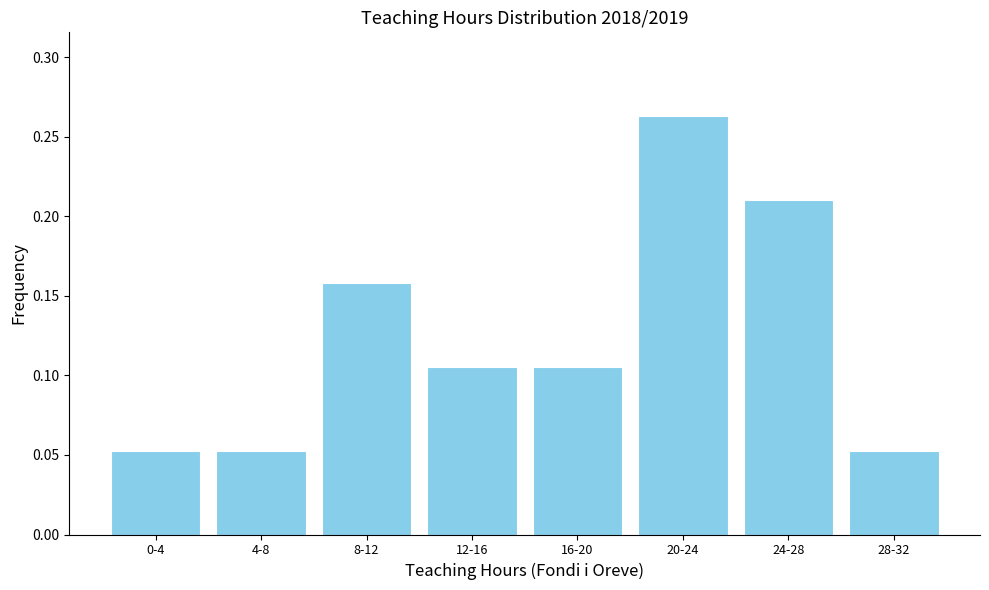

Which has a higher value, 20-24 or 16-20?

20-24